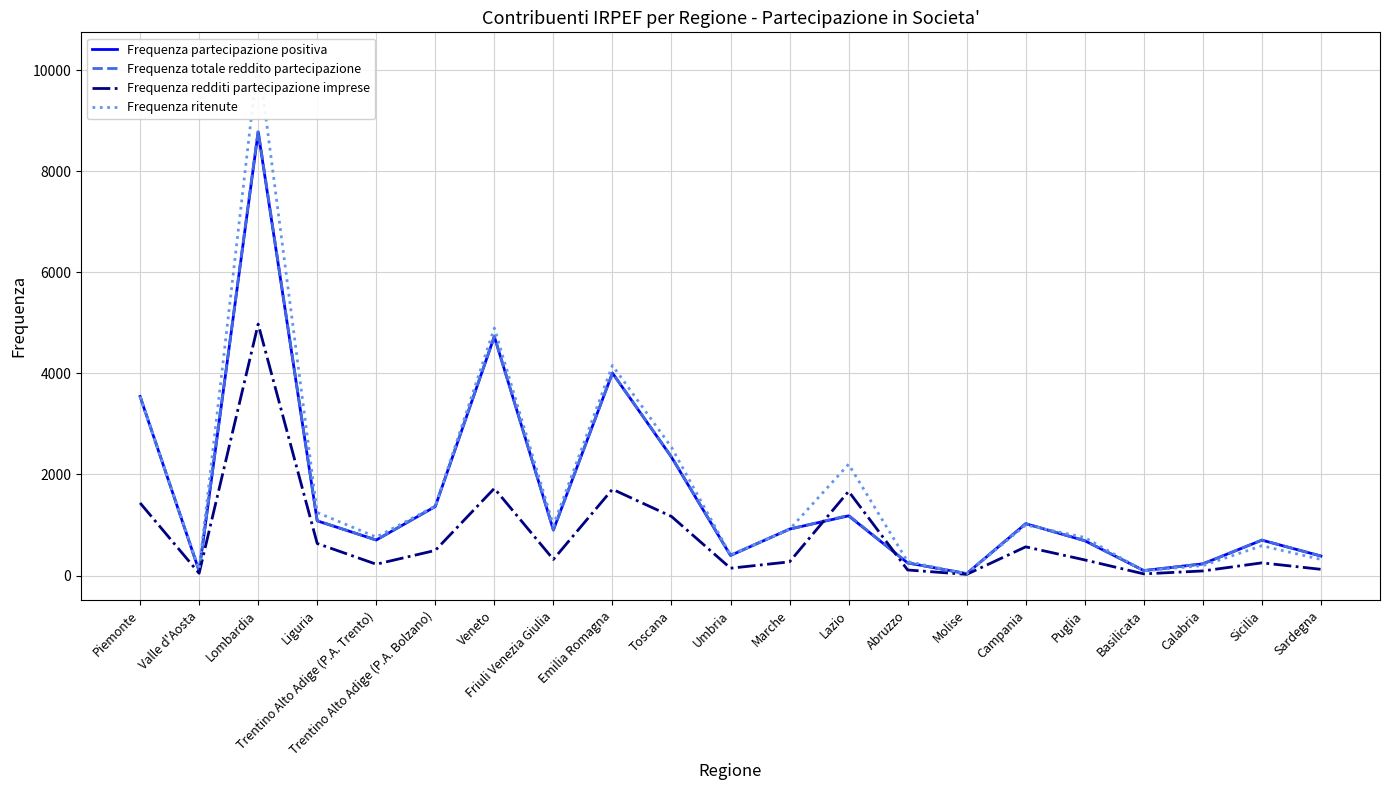

At how many categories does at least one series exceed 7811?

1